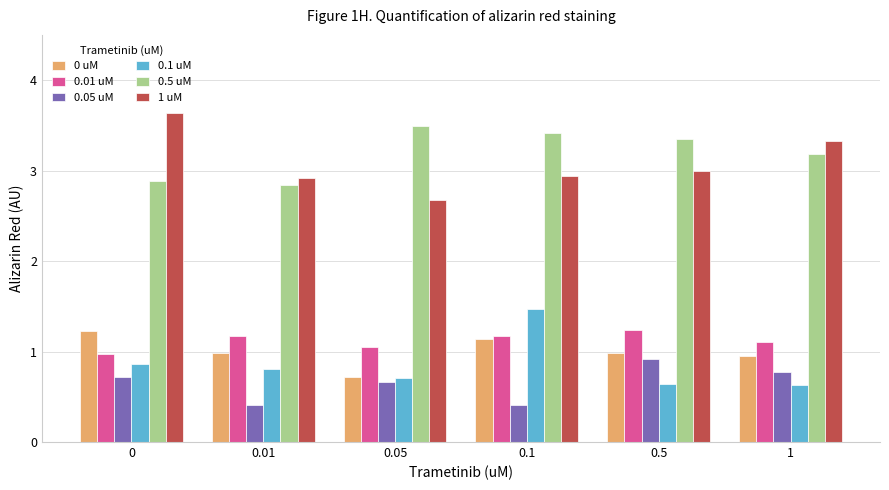

What is the sum of the 1 uM values at 0.01 and 1?

6.2